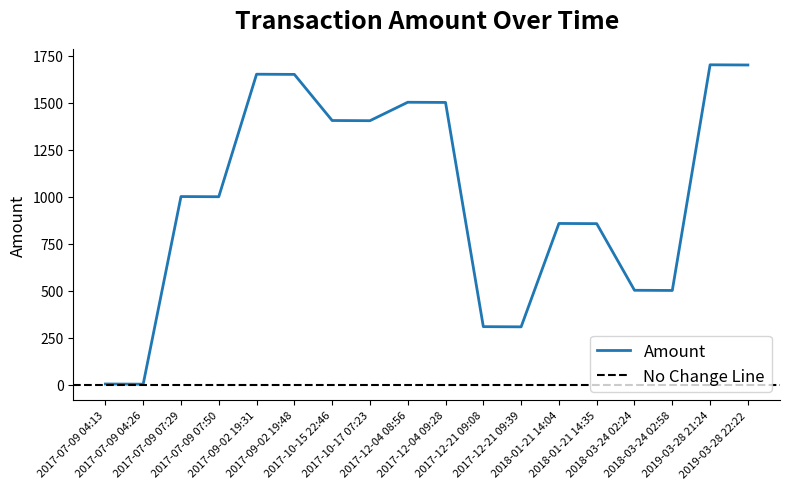

Which category has the lowest value across all series?

2017-07-09 04:26